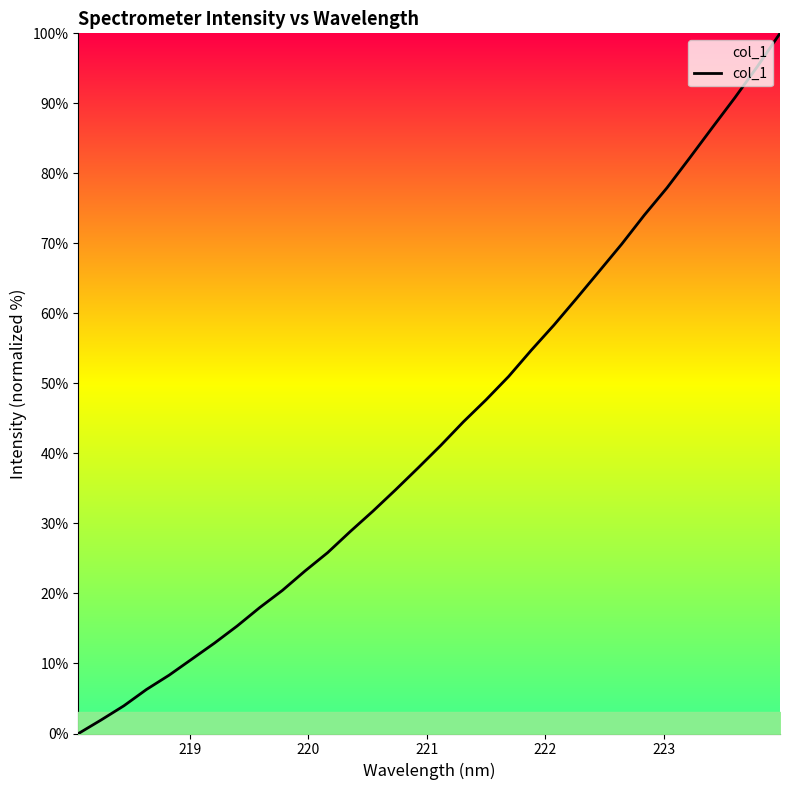

How many values are above zero?

31